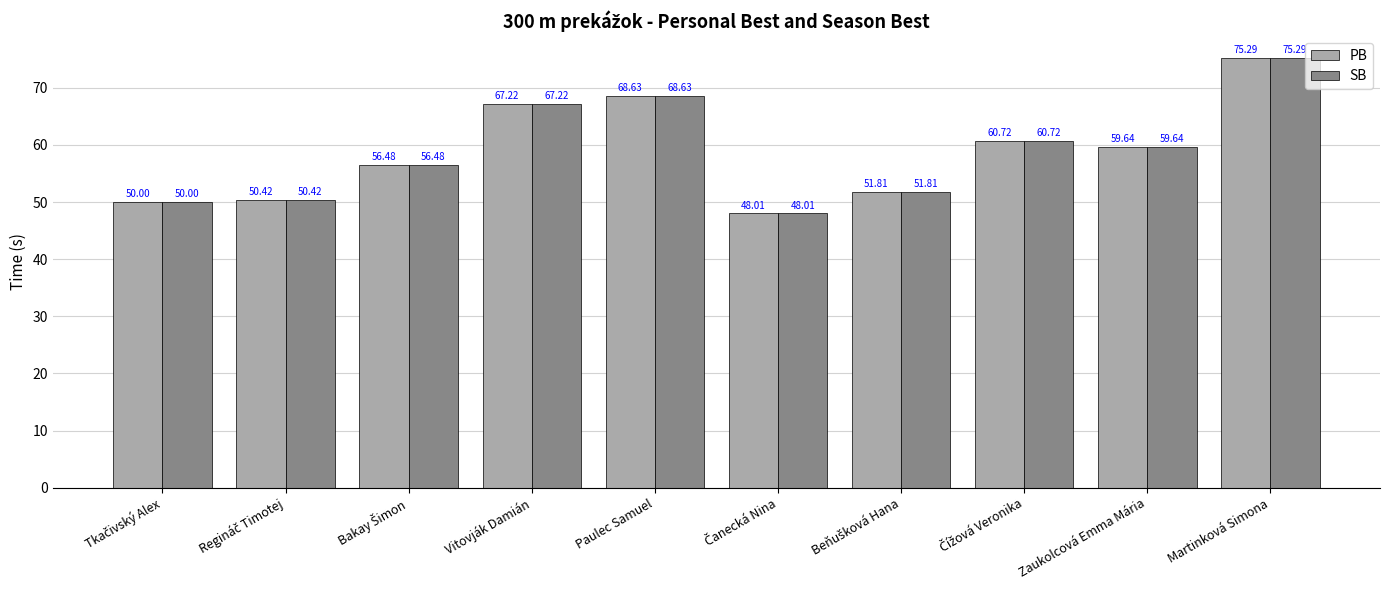

Count the number of data series in this chart.

2